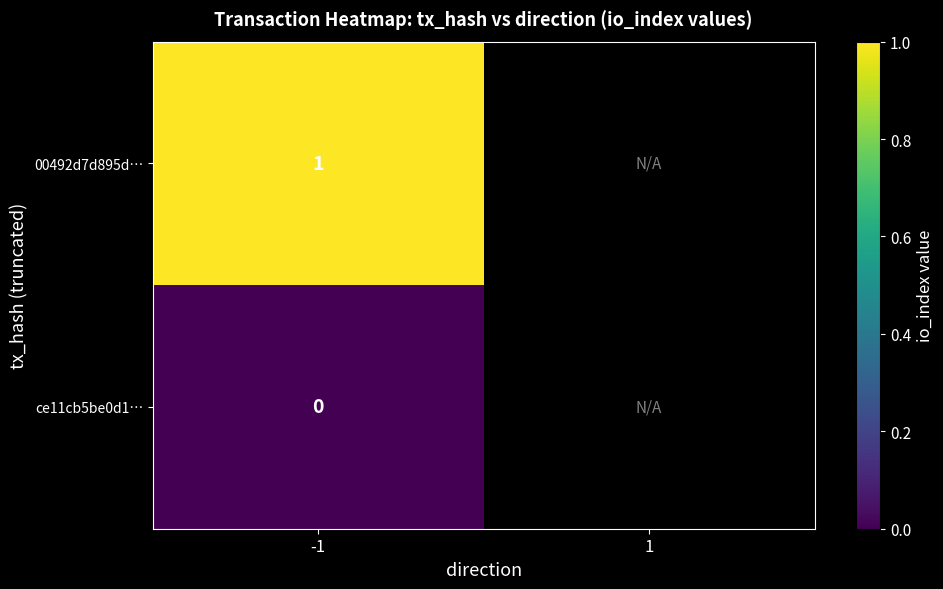

Rank the series at -1 from lowest to highest value.

ce11cb5be0d1…, 00492d7d895d…